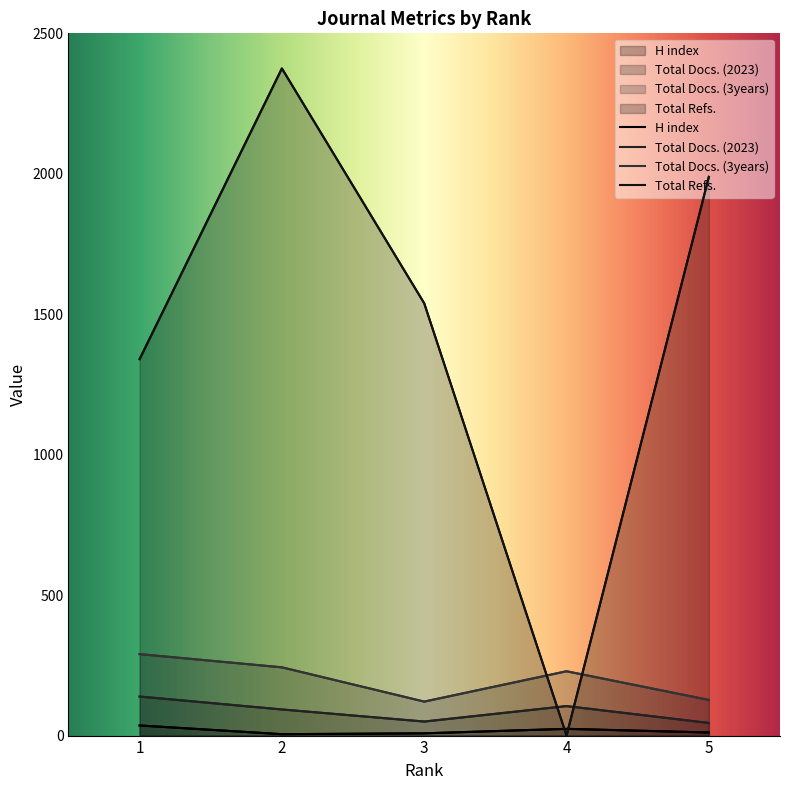

Between which two adjacent categories do Total Refs. and Total Docs. (3years) first intersect?

3 and 4